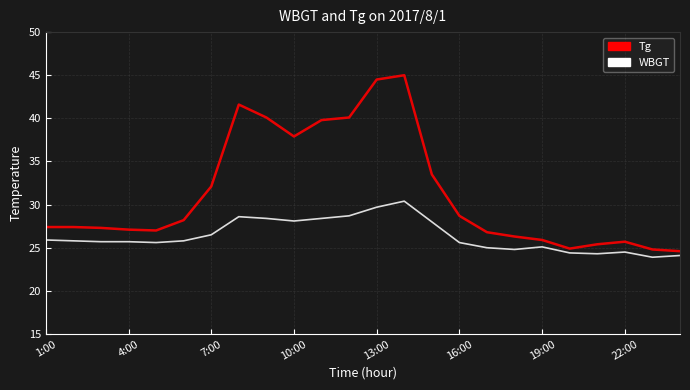

List the series in order of their peak value, lowest first.

WBGT, Tg